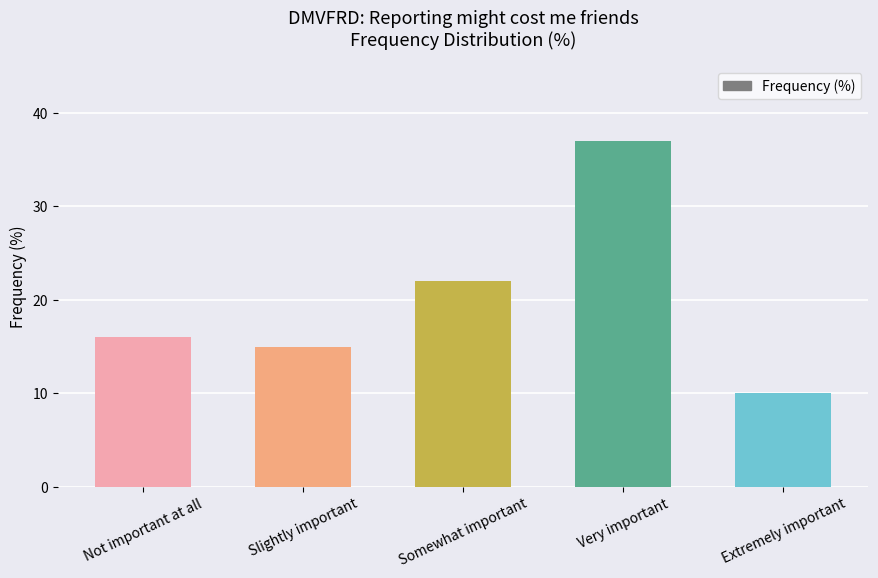

What position from the right is Somewhat important?

3